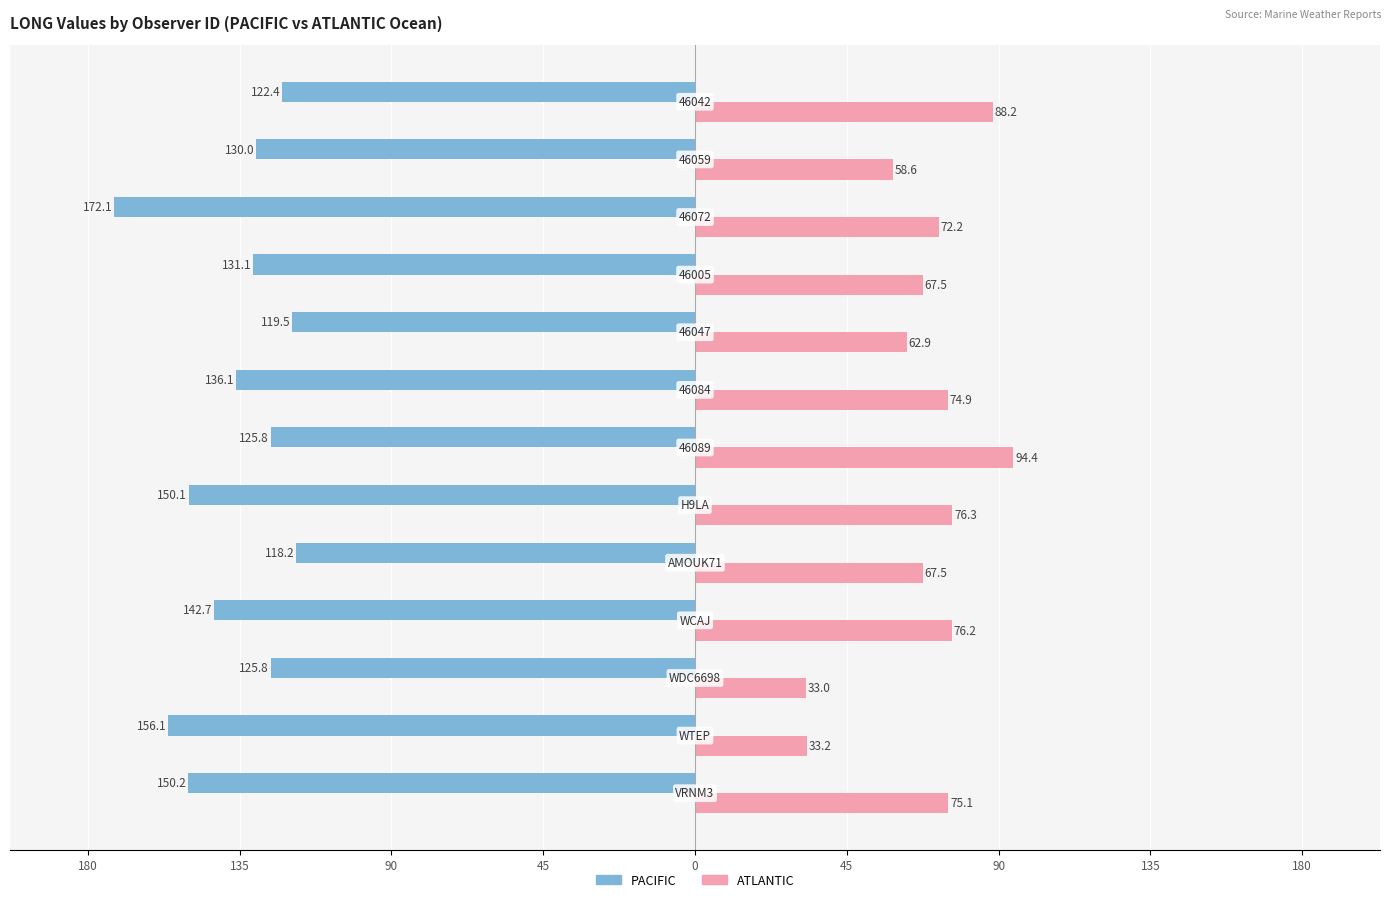

What are all the series names shown in the legend?

PACIFIC, ATLANTIC